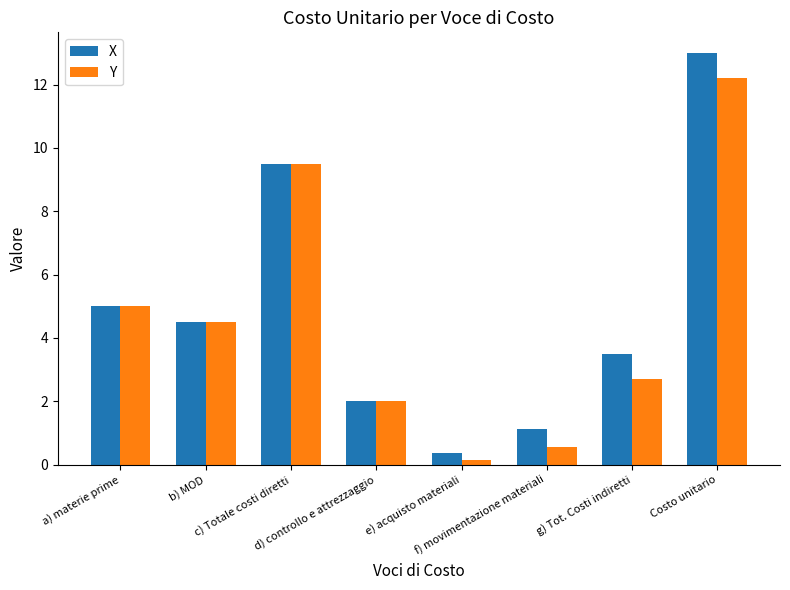

At g) Tot. Costi indiretti, list the series in order from largest to smallest.

X, Y